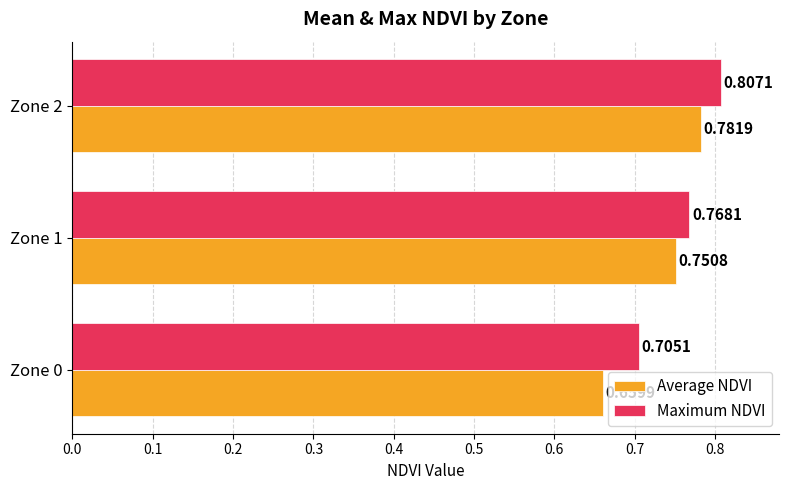

Which series has the largest total across all categories?

Maximum NDVI